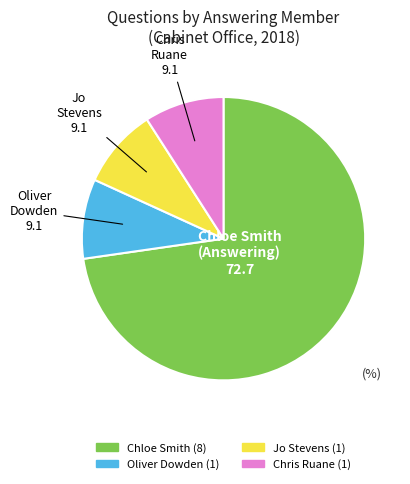

Is there any slice that represents more than half of the pie?

Yes